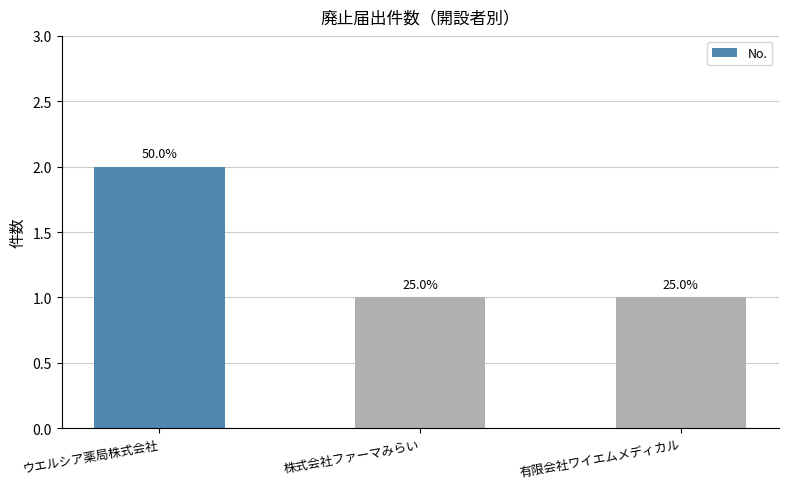

At which category does the chart reach its peak across all series?

ウエルシア薬局株式会社